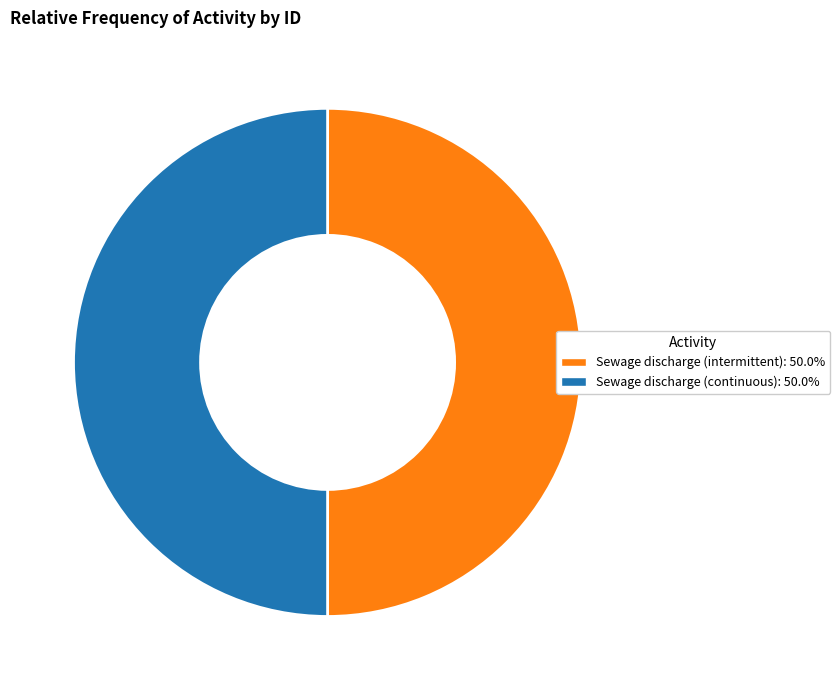

Approximately how many times larger is the value at Sewage discharge (continuous) compared to Sewage discharge (intermittent)?

1.0